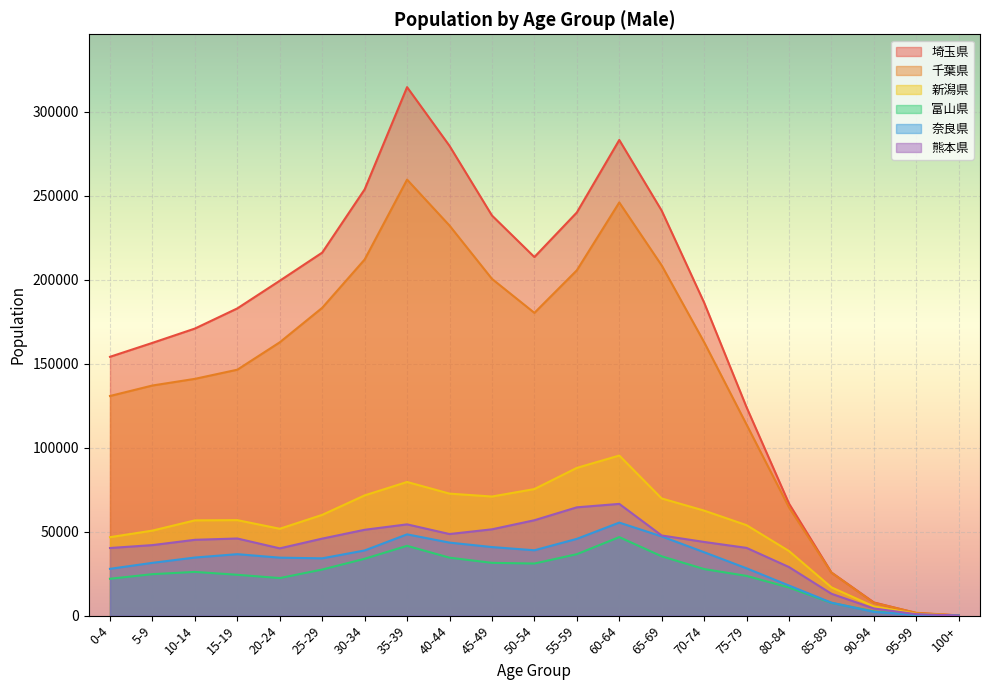

At which label does 新潟県 first exceed 56839?

25-29